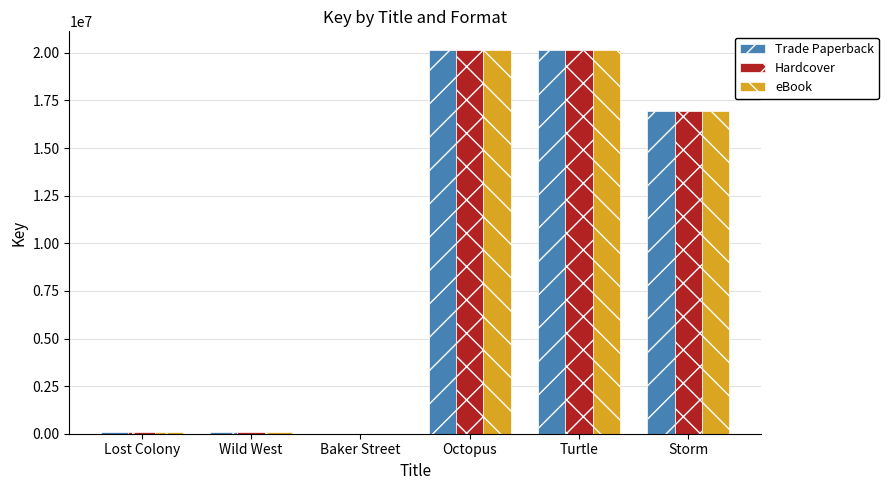

What is the average value of the Hardcover series?

9562695